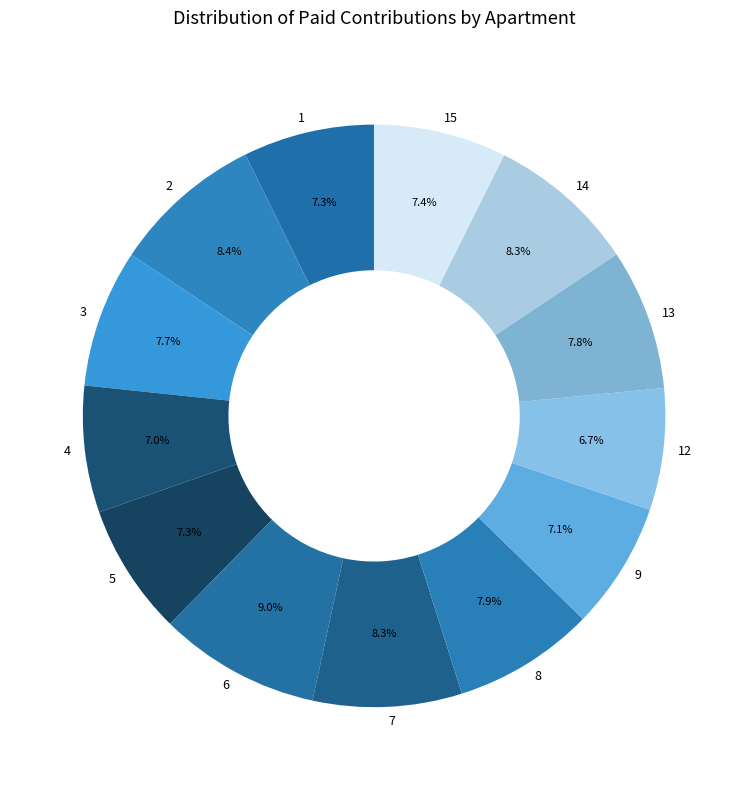

Which has a higher value, 4 or 8?

8